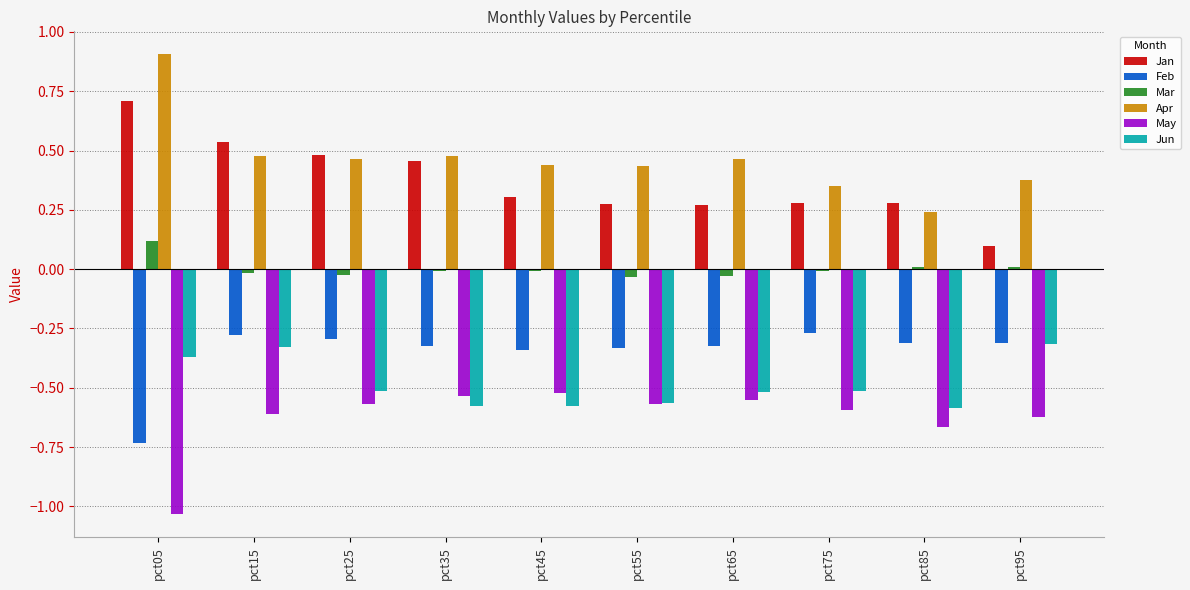

Which series has the largest total across all categories?

Apr